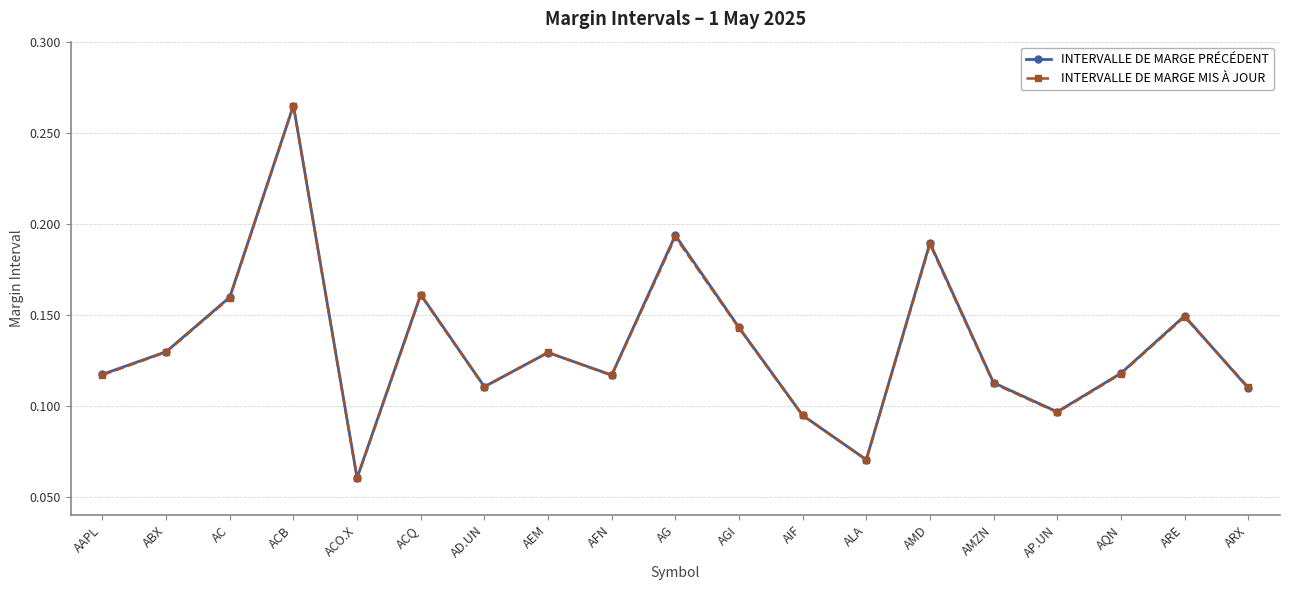

At which category does INTERVALLE DE MARGE MIS À JOUR reach its first local peak?

ACB